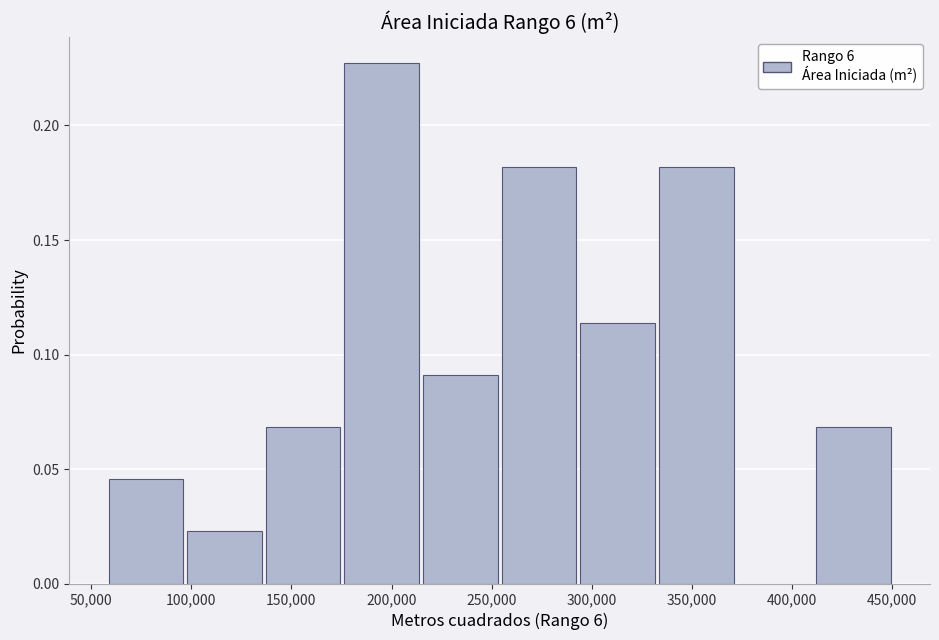

Over which range of the x-axis is the bar tallest?

175000 to 215000